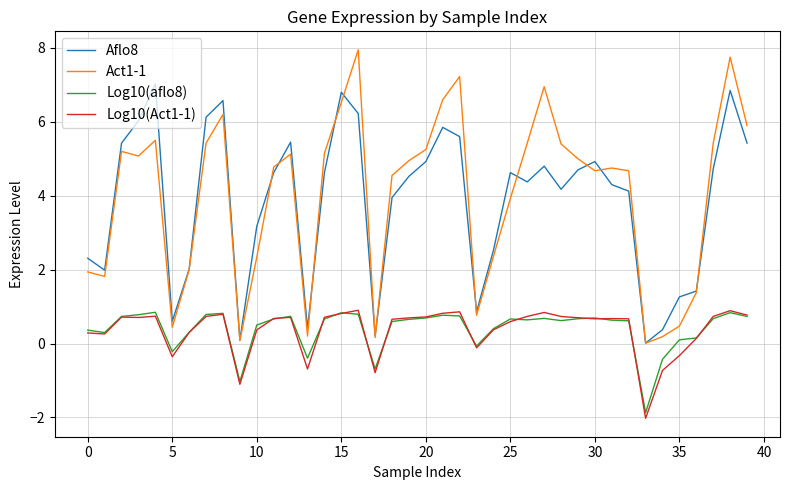

What is the greatest value displayed?

8.0